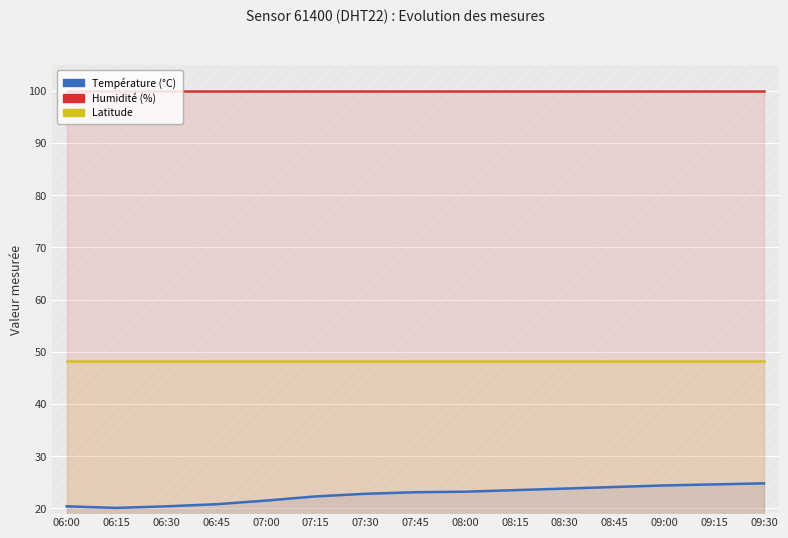

True or false: humidity has more than 1 points higher than both neighbors.

False